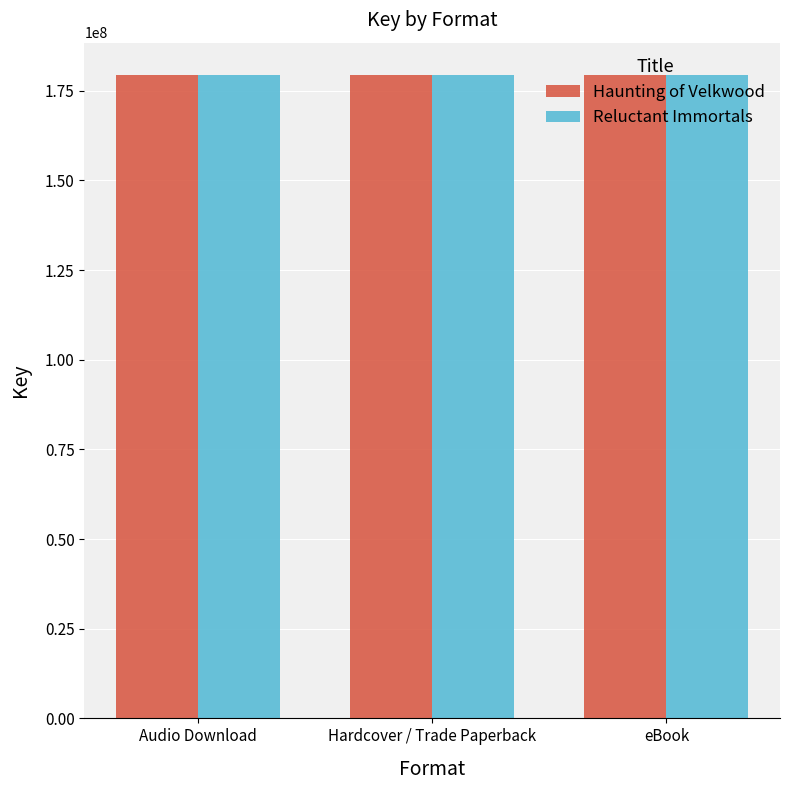

The value of Haunting of Velkwood at eBook is 179455753. True or false?

True